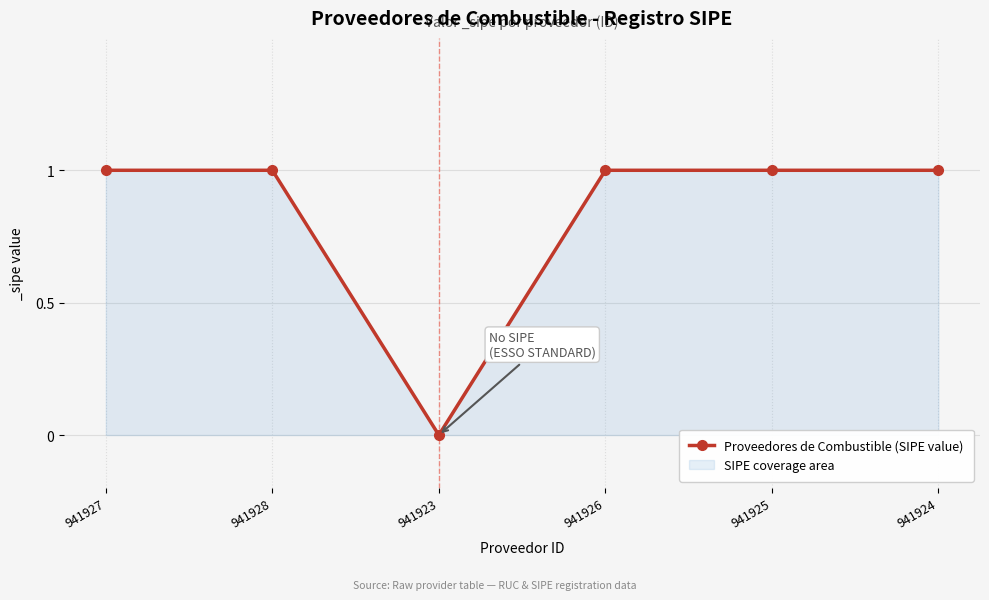

The value at 941925 is 1. True or false?

True